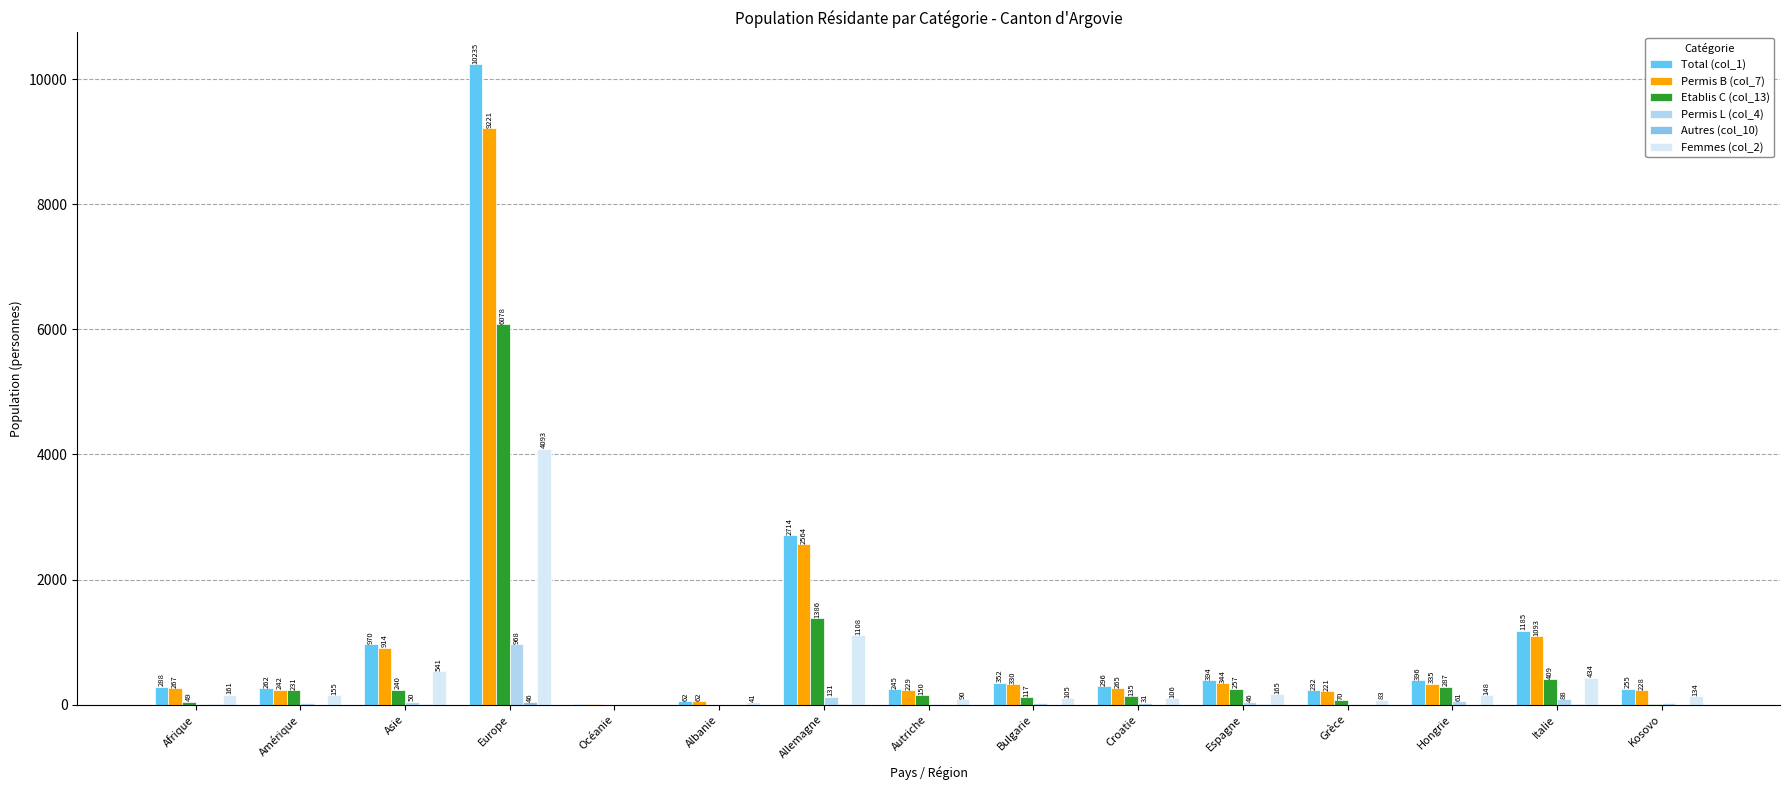

How many data points does each series have?

15